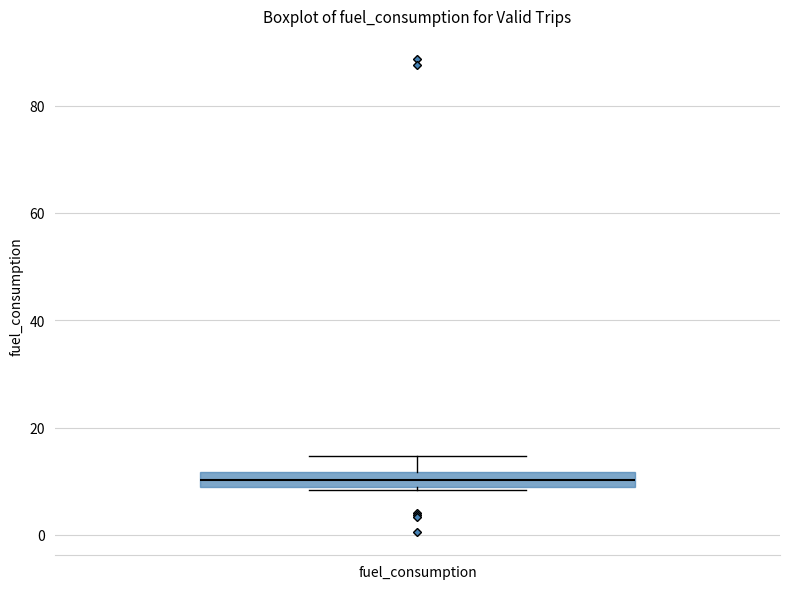

Where is the lower edge of the box for fuel_consumption on the y-axis? The values are not printed on the chart, so give them approximately, as read against the axis.

10